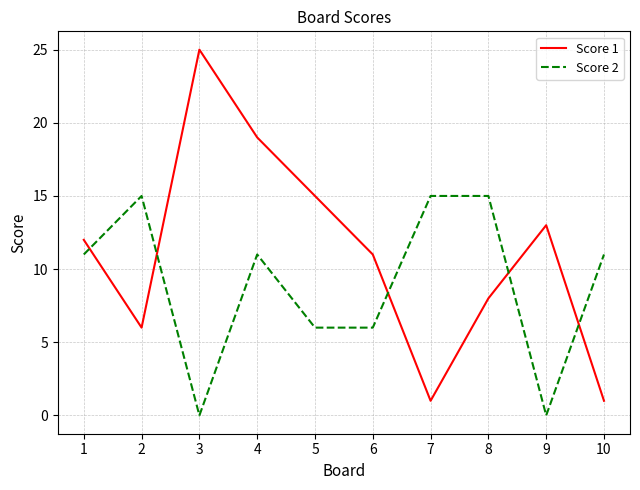

Reading left to right, transcribe all the data shown in this chart.

Score 1: 1=12	2=6	3=25	4=19	5=15	6=11	7=1	8=8	9=13	10=1
Score 2: 1=11	2=15	3=0	4=11	5=6	6=6	7=15	8=15	9=0	10=11